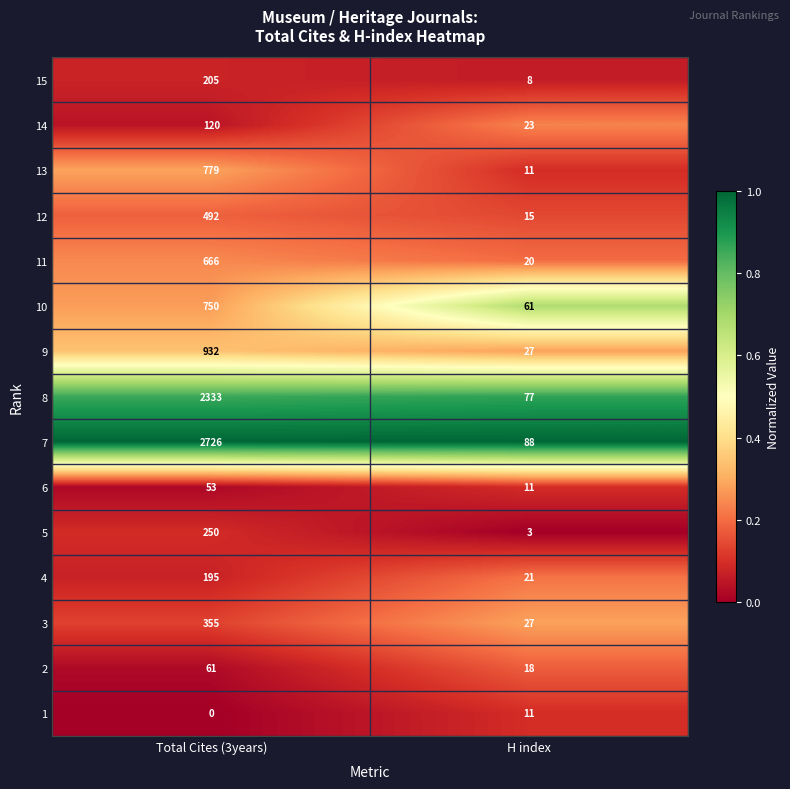

What is the difference between the highest and lowest values at H index?

85